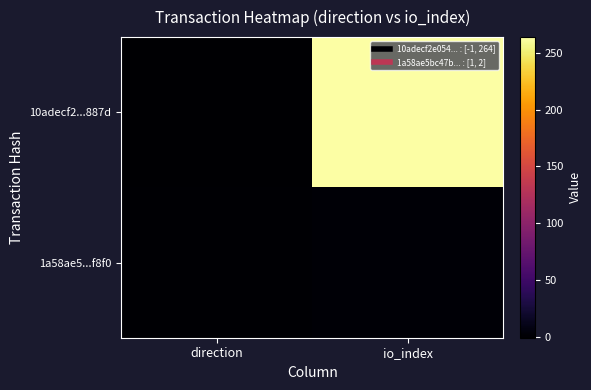

Between direction and io_index, which series saw the biggest shift?

10adecf2...887d